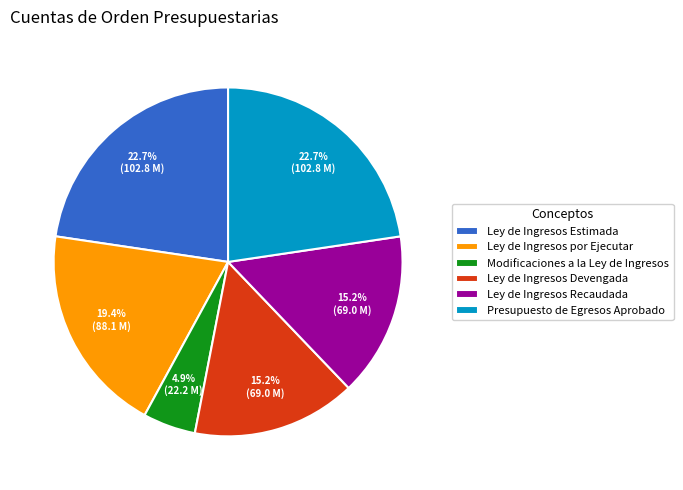

What is the smallest slice in the pie chart?

Modificaciones a la Ley de Ingresos